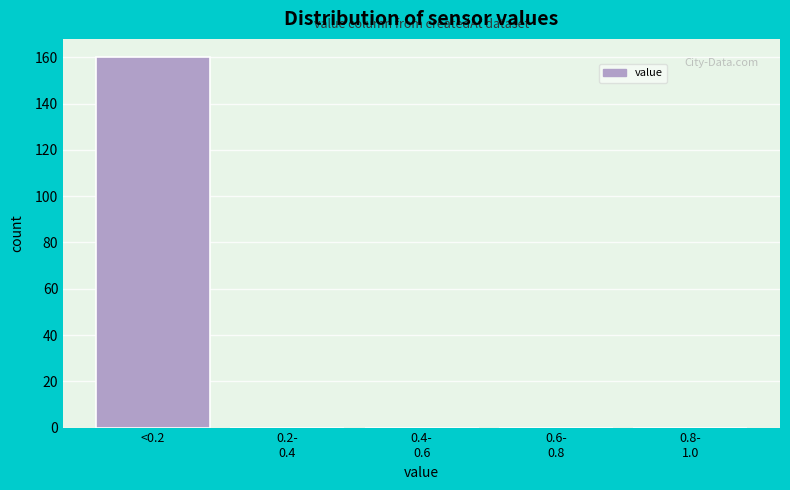

What is the greatest value displayed?

160